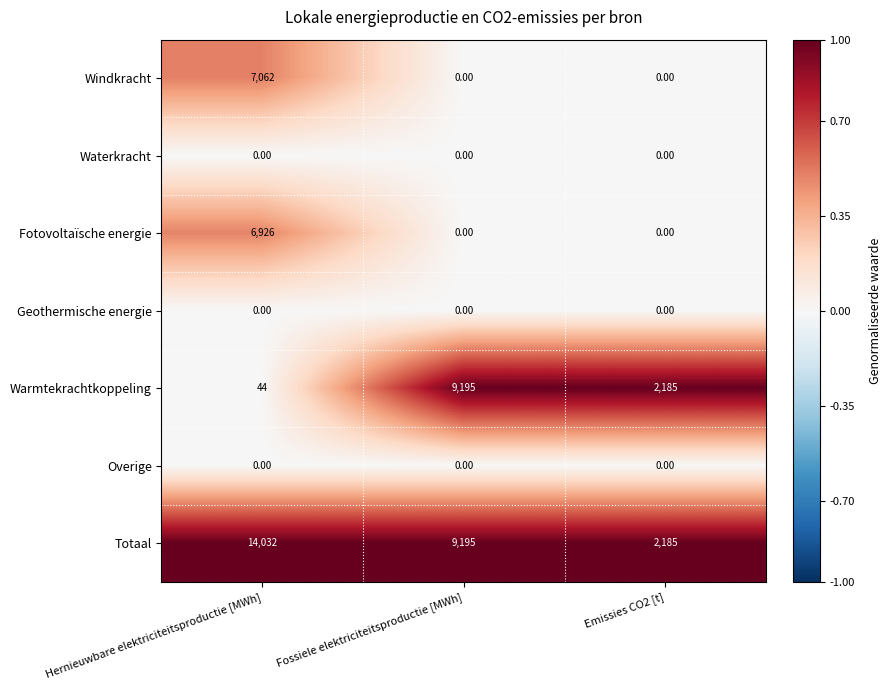

Which series has the largest range (max minus min)?

Totaal